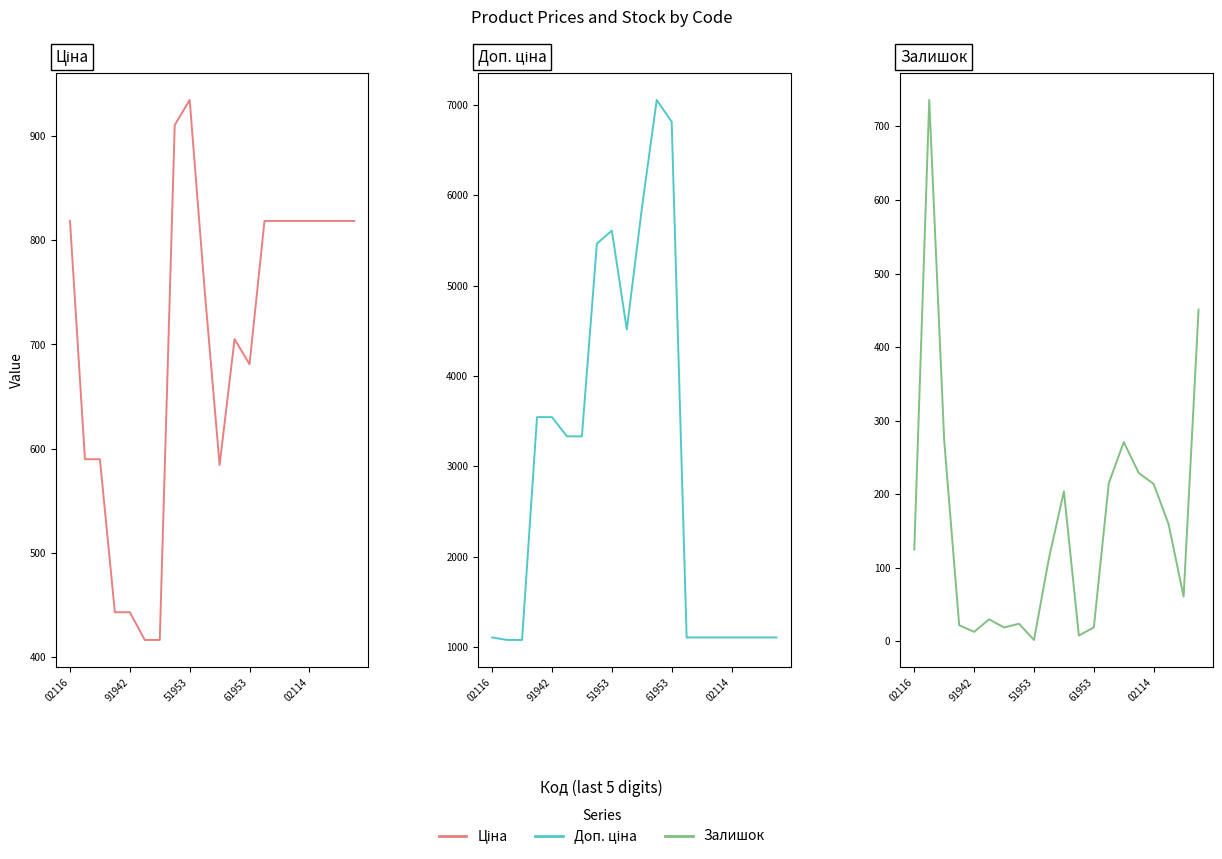

True or false: Залишок has a value of 13.4 at 11.

False